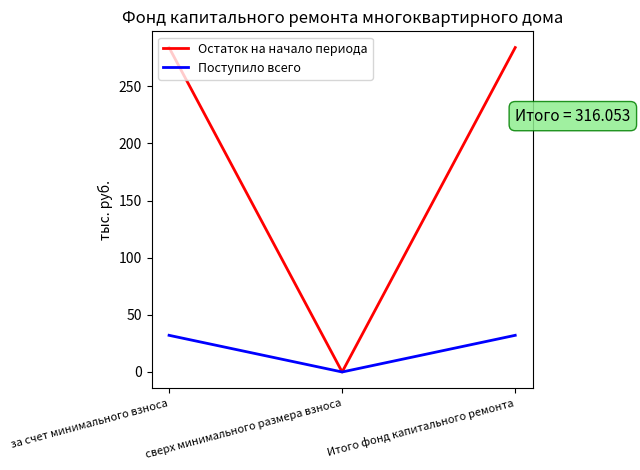

List the series in order of their overall mean, highest first.

Остаток на начало периода, Поступило всего